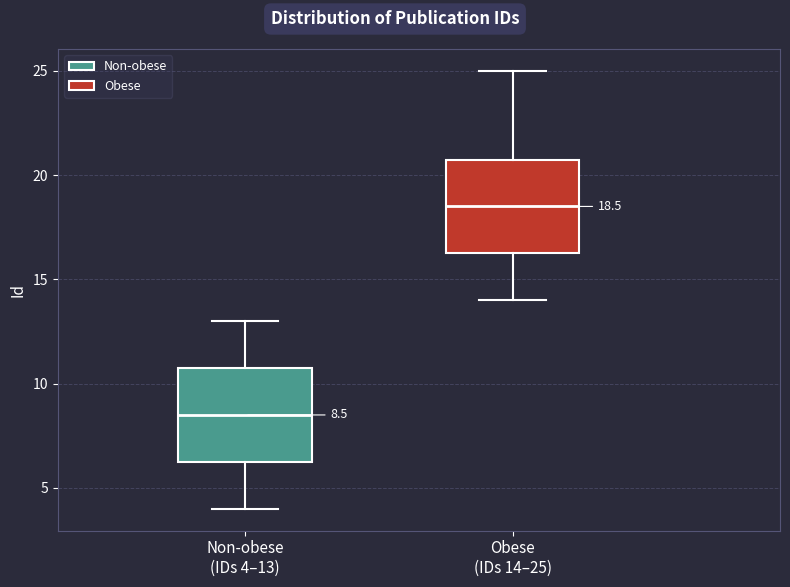

Which box has the lowest median line?

Non-obese (IDs 4–13)